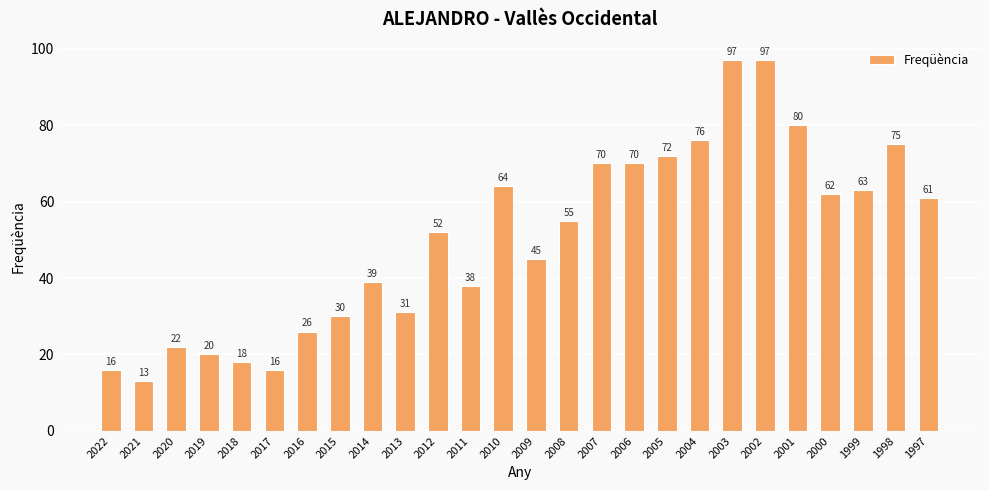

How many bars are there in total?

26